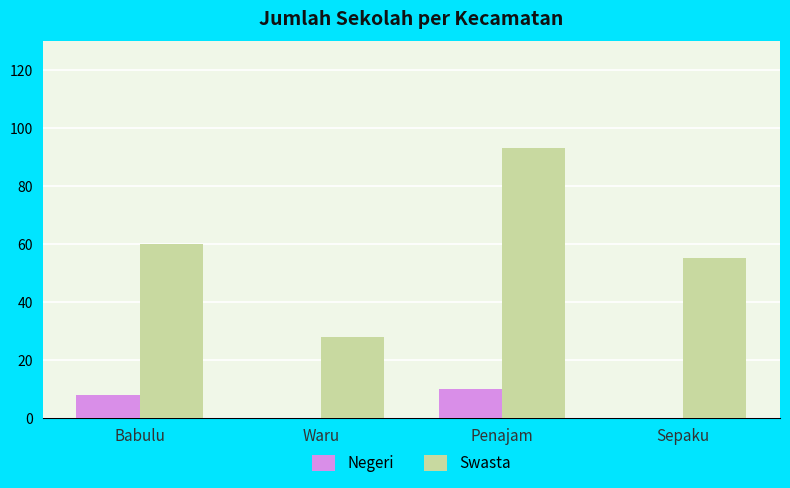

What is the total value across all series at Babulu?

68